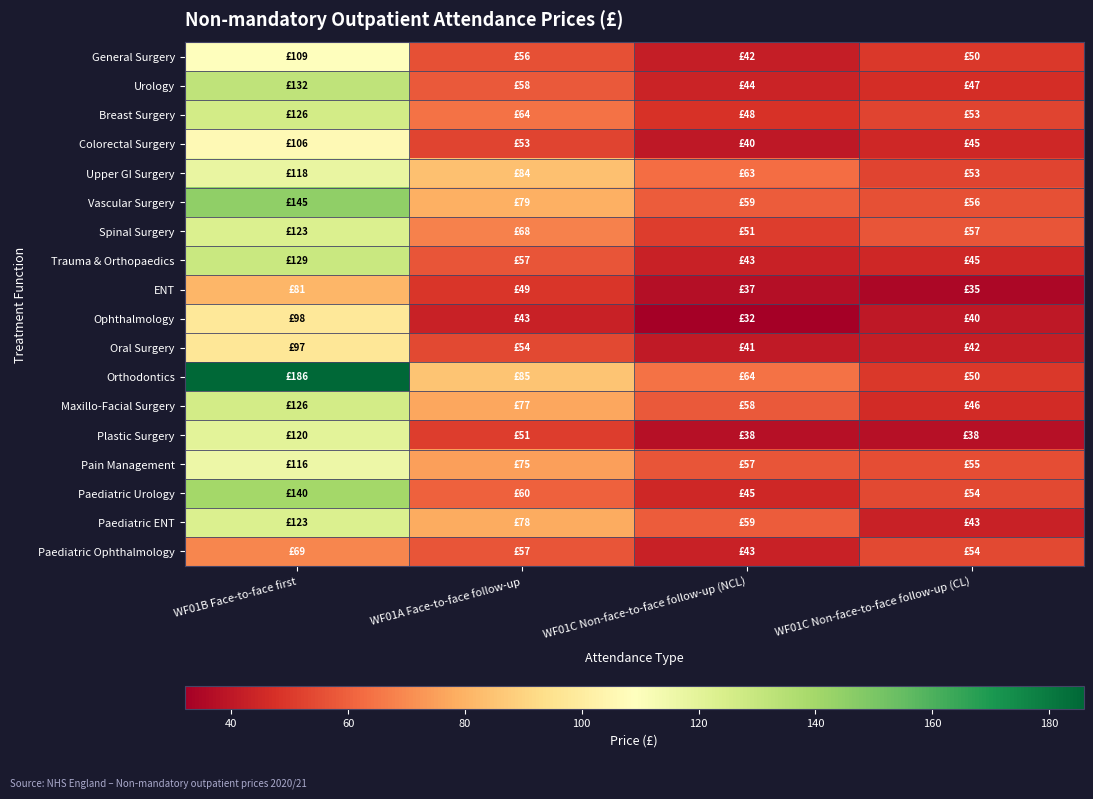

What is the smallest value displayed?

32